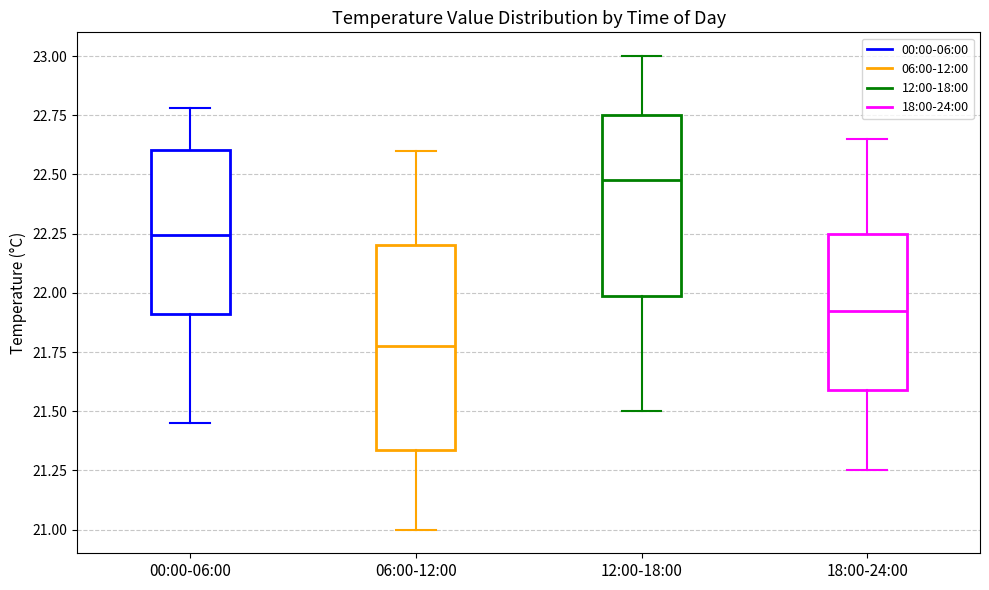

Where does the lower whisker of the box for 06:00-12:00 end on the y-axis? The values are not printed on the chart, so give them approximately, as read against the axis.

21.00